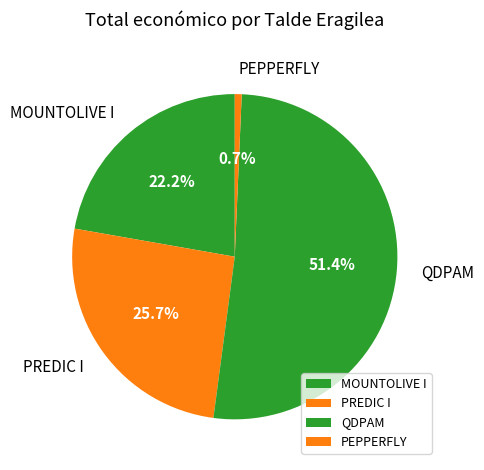

Which slice represents more than half of the pie?

QDPAM